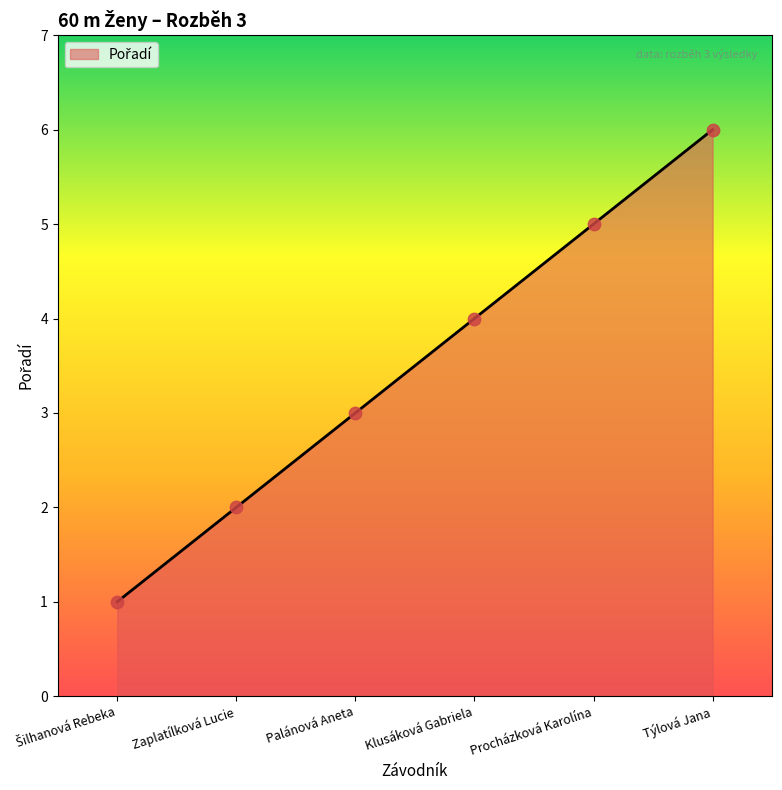

Between Klusáková Gabriela and Týlová Jana, which is larger?

Týlová Jana